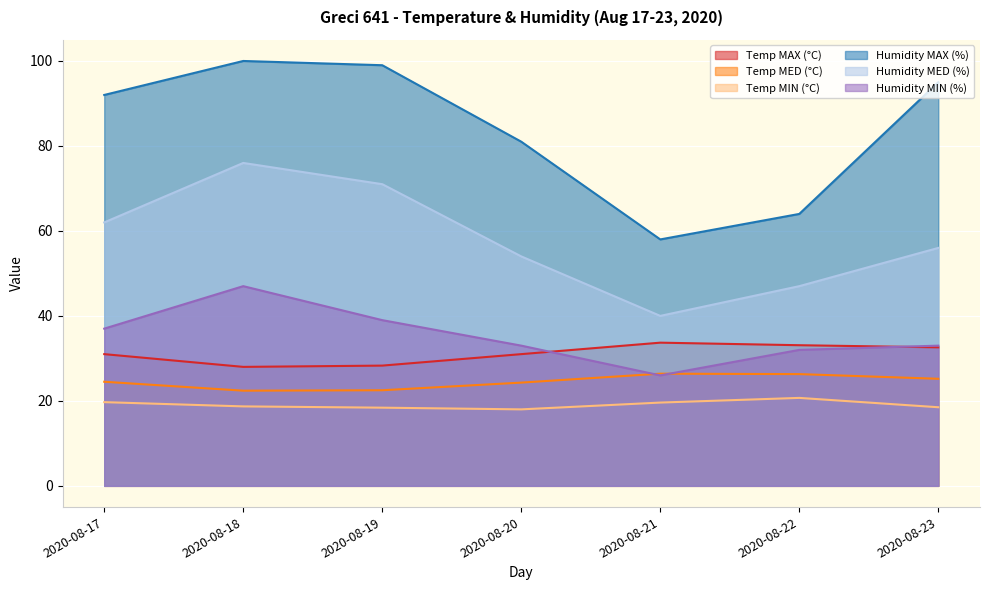

True or false: Temp MIN (°C) and Temp MAX (°C) intersect in this chart.

False